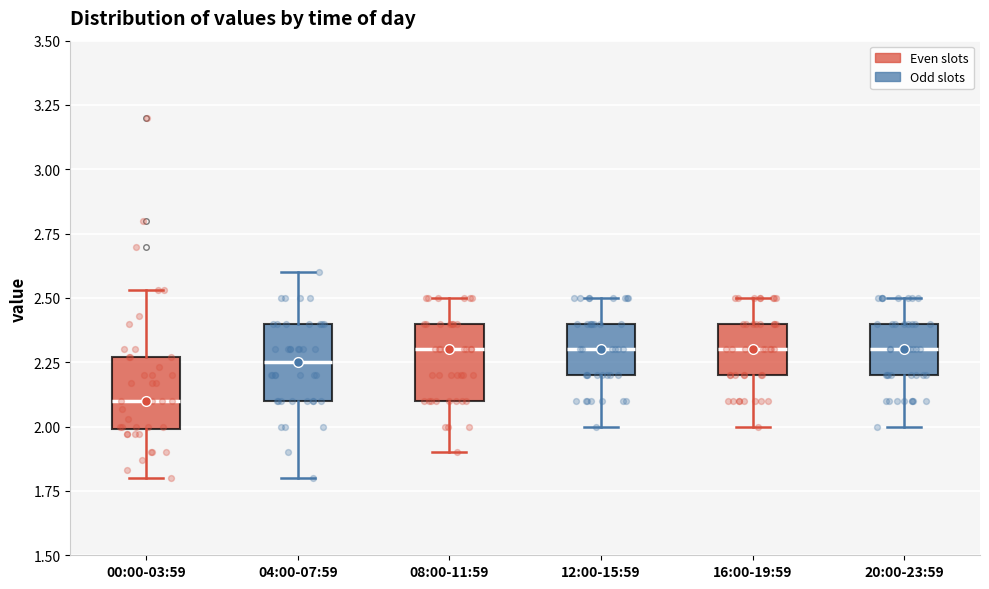

Reading left to right, transcribe this box plot: for each box, give where its median line is, the range the box spans, and where its two whiskers end, as read against the y-axis. The values are not printed on the chart, so give them approximately, as read against the axis.

00:00-03:59: median 2.10, box 2.00 to 2.25, whiskers 1.80 to 2.55
04:00-07:59: median 2.25, box 2.10 to 2.40, whiskers 1.80 to 2.60
08:00-11:59: median 2.30, box 2.10 to 2.40, whiskers 1.90 to 2.50
12:00-15:59: median 2.30, box 2.20 to 2.40, whiskers 2.00 to 2.50
16:00-19:59: median 2.30, box 2.20 to 2.40, whiskers 2.00 to 2.50
20:00-23:59: median 2.30, box 2.20 to 2.40, whiskers 2.00 to 2.50